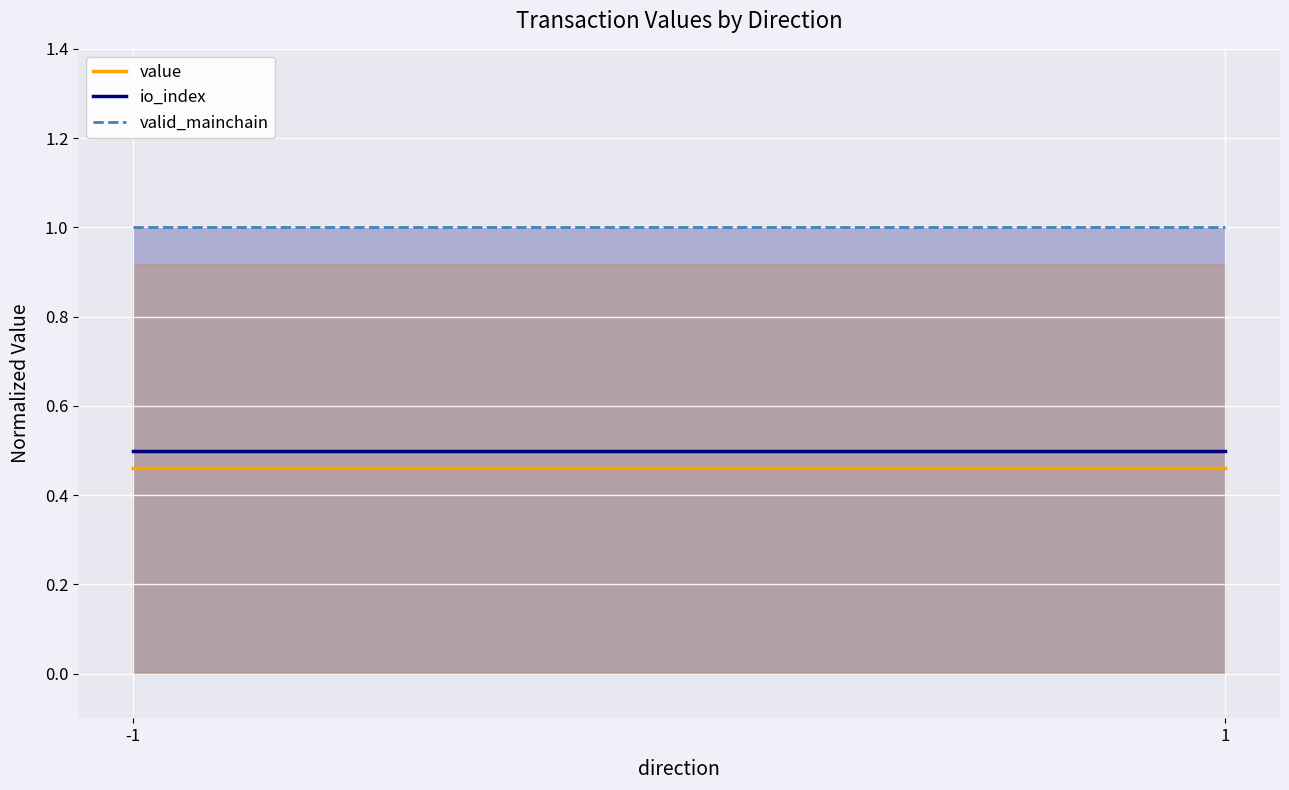

At which label does value reach its peak?

-1